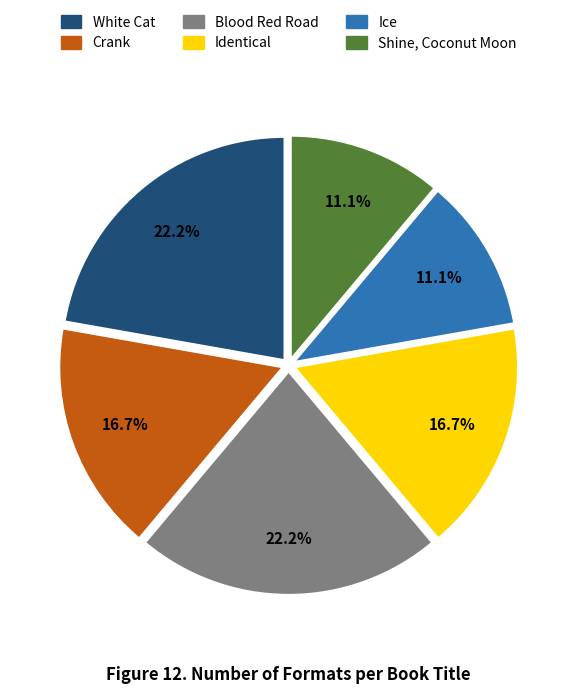

True or false: Blood Red Road accounts for 30% of the total.

False